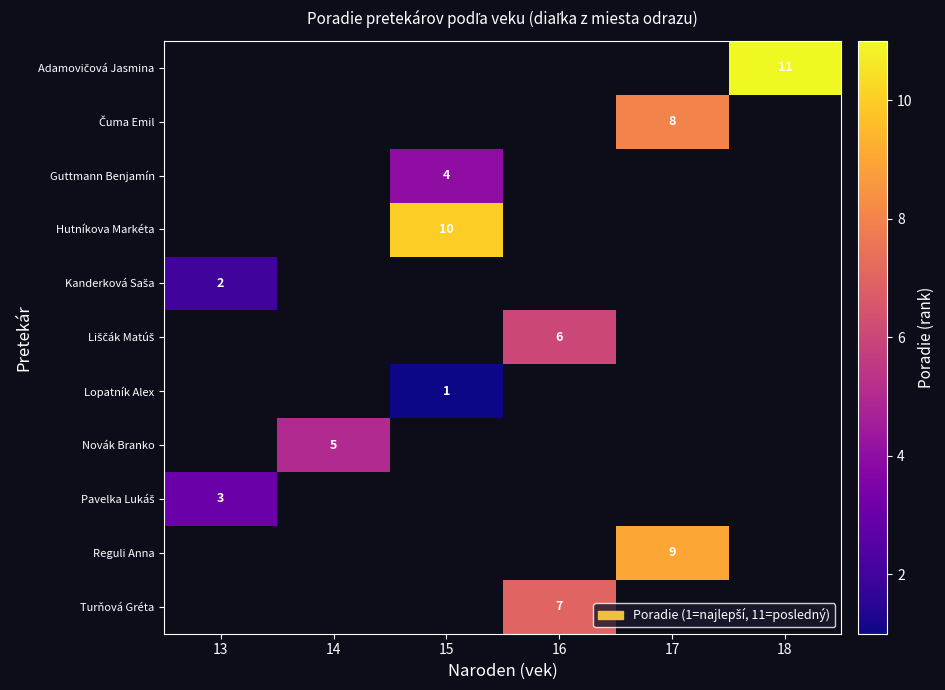

The value of Guttmann Benjamín at 15 is 6. True or false?

False